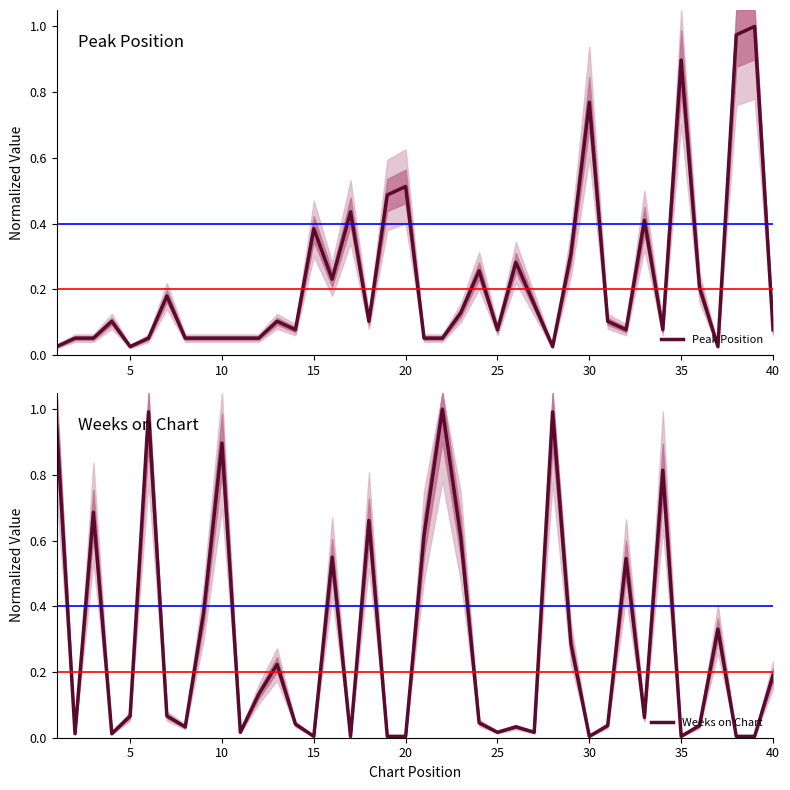

What is the sum of all Weeks on Chart values?

11.4